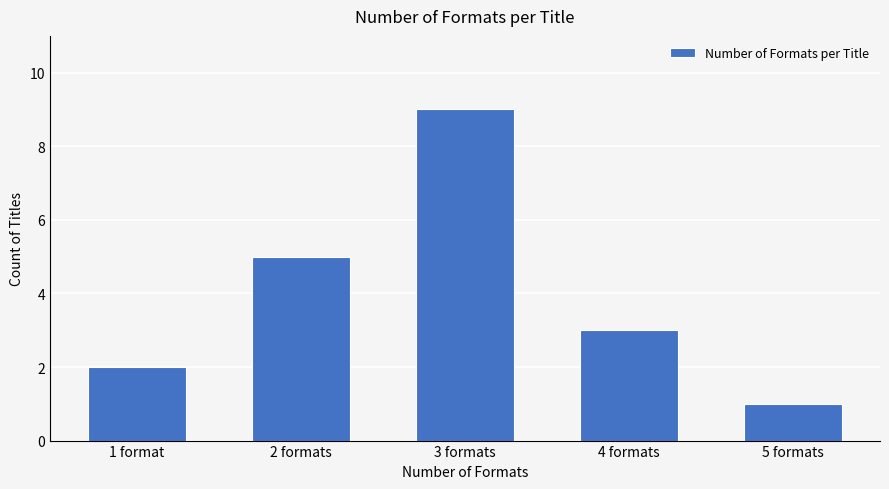

Reading left to right, what are all the values shown in this chart?

2	5	9	3	1